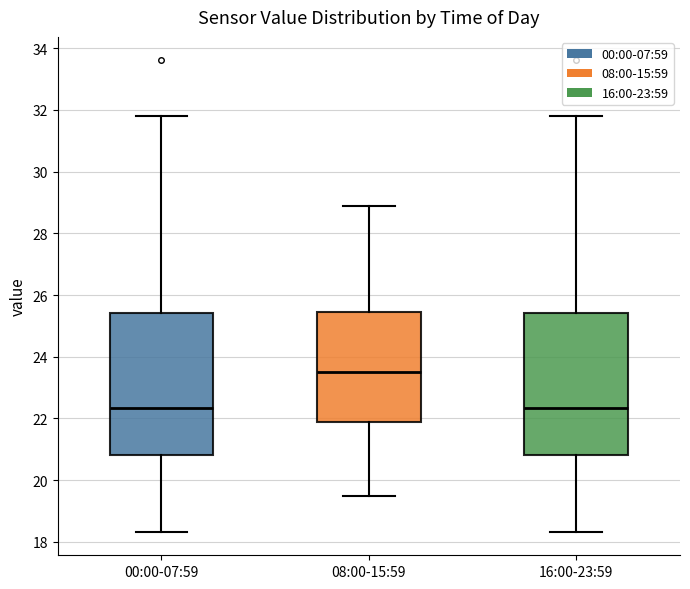

Where does the lower whisker of the box for 16:00-23:59 end on the y-axis? The values are not printed on the chart, so give them approximately, as read against the axis.

18.4